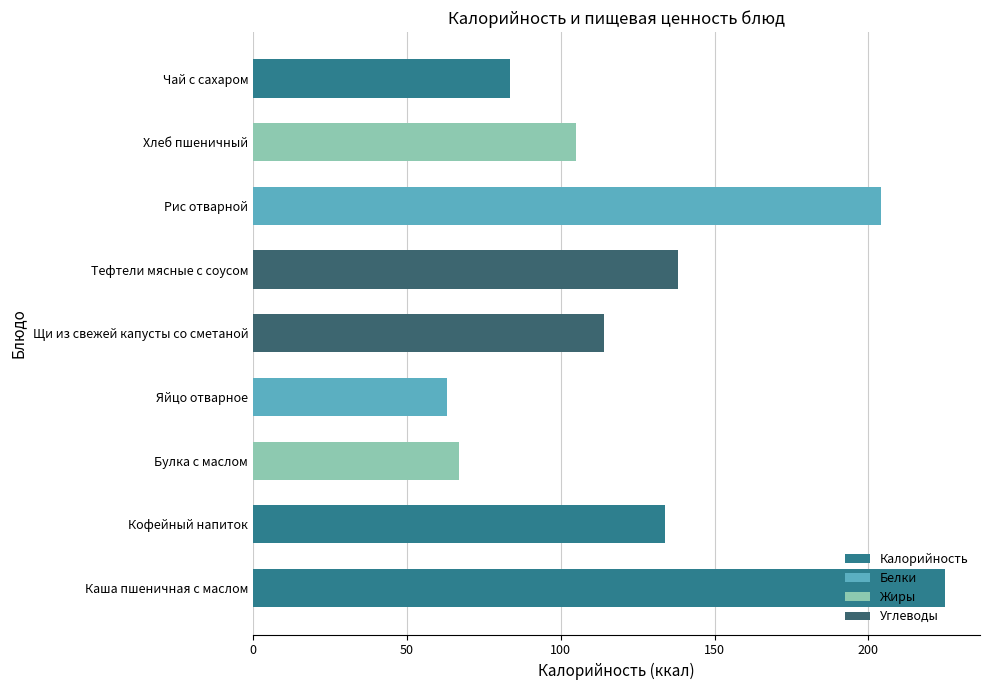

Where is the data nearest to the value 144?

Тефтели мясные с соусом